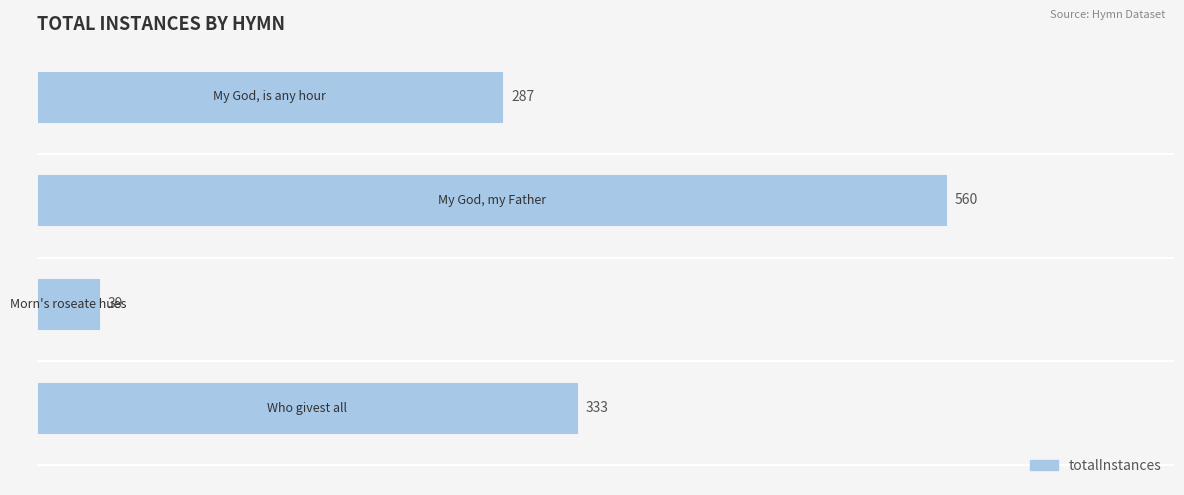

What is the sum of all values?

1219